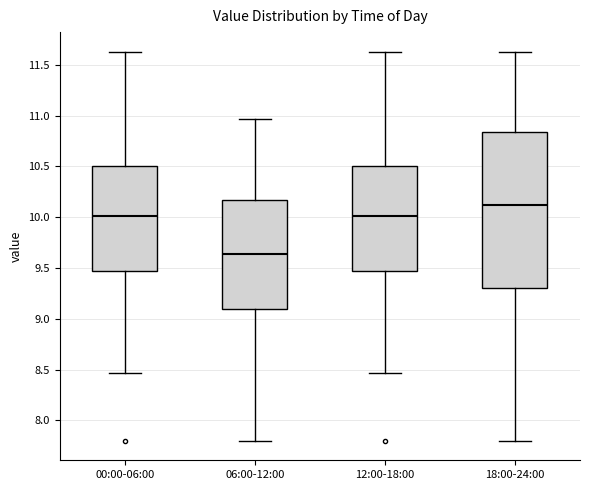

Where does the lower whisker of the box for 12:00-18:00 end on the y-axis? The values are not printed on the chart, so give them approximately, as read against the axis.

8.45